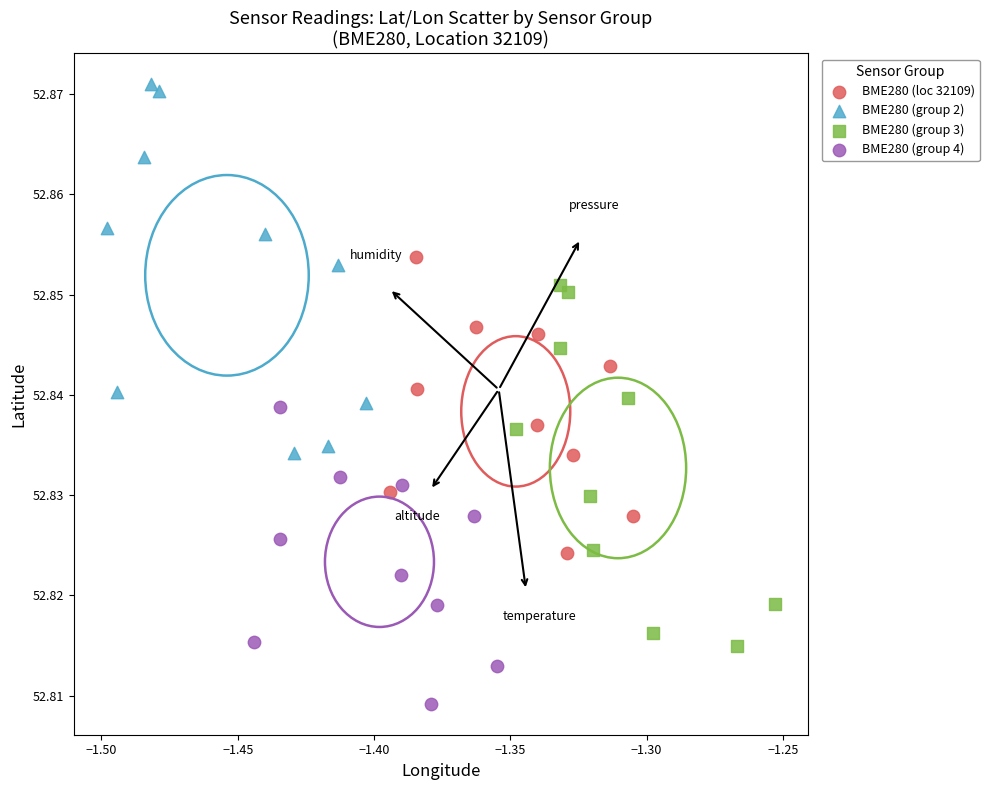

What are all the series names shown in the legend?

BME280 (loc 32109), BME280 (group 2), BME280 (group 3), BME280 (group 4)